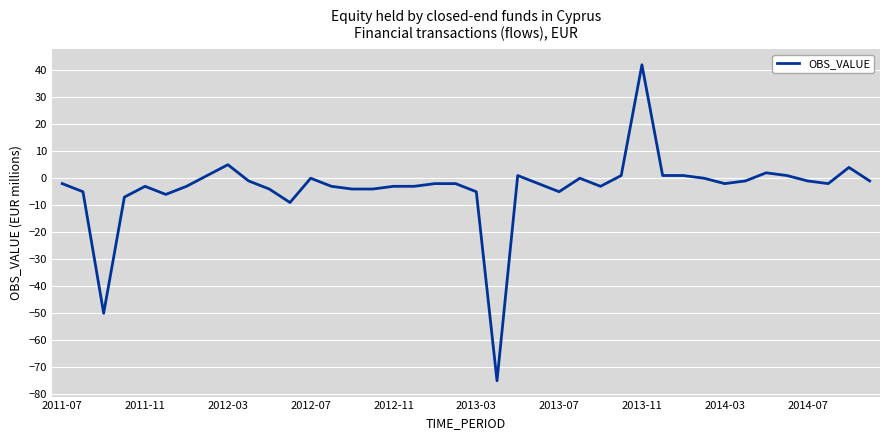

What is the difference between the maximum and minimum values?

117